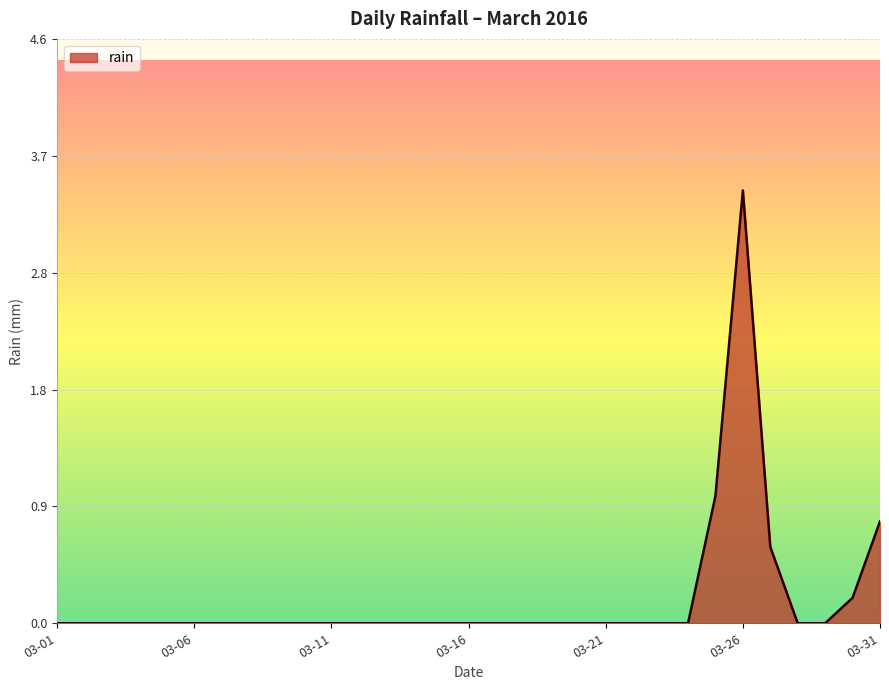

Does the chart have visible grid lines?

Yes